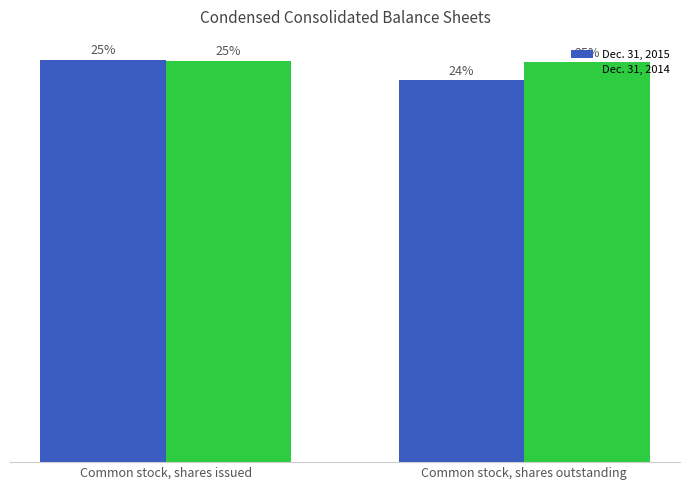

Are the bars grouped side by side (vs. stacked)?

Yes